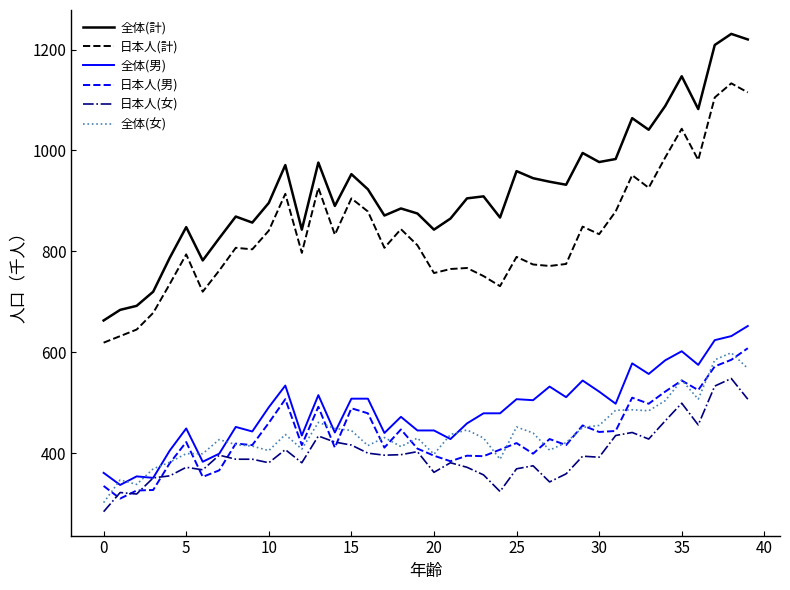

True or false: 日本人(計) and 日本人(女) cross at least once.

False